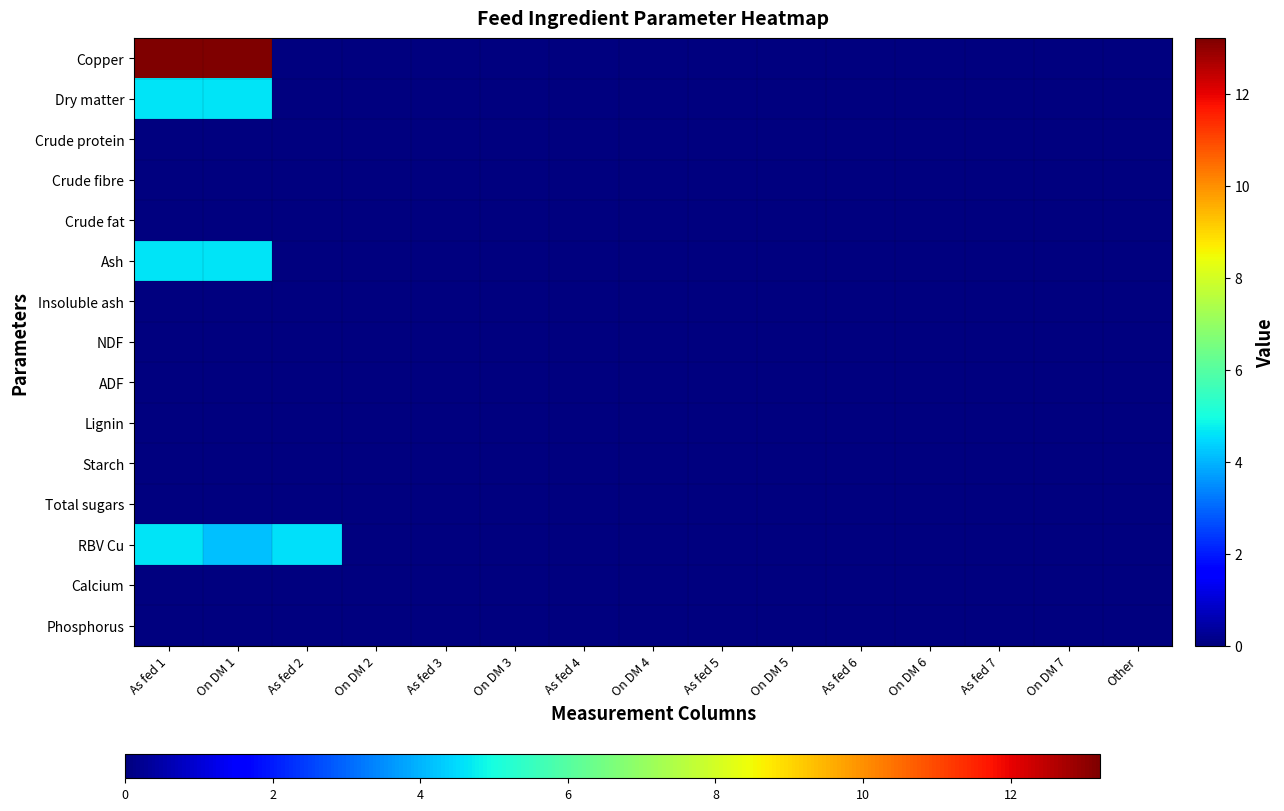

Reading left to right, what are all the values shown in this chart?

Copper: As fed 1=13.2	On DM 1=13.2	As fed 2=0.0	On DM 2=0.0	As fed 3=0.0	On DM 3=0.0	As fed 4=0.0	On DM 4=0.0	As fed 5=0.0	On DM 5=0.0	As fed 6=0.0	On DM 6=0.0	As fed 7=0.0	On DM 7=0.0	Other=0.0
Dry matter: As fed 1=4.6	On DM 1=4.6	As fed 2=0.0	On DM 2=0.0	As fed 3=0.0	On DM 3=0.0	As fed 4=0.0	On DM 4=0.0	As fed 5=0.0	On DM 5=0.0	As fed 6=0.0	On DM 6=0.0	As fed 7=0.0	On DM 7=0.0	Other=0.0
Crude protein: As fed 1=0.0	On DM 1=0.0	As fed 2=0.0	On DM 2=0.0	As fed 3=0.0	On DM 3=0.0	As fed 4=0.0	On DM 4=0.0	As fed 5=0.0	On DM 5=0.0	As fed 6=0.0	On DM 6=0.0	As fed 7=0.0	On DM 7=0.0	Other=0.0
Crude fibre: As fed 1=0.0	On DM 1=0.0	As fed 2=0.0	On DM 2=0.0	As fed 3=0.0	On DM 3=0.0	As fed 4=0.0	On DM 4=0.0	As fed 5=0.0	On DM 5=0.0	As fed 6=0.0	On DM 6=0.0	As fed 7=0.0	On DM 7=0.0	Other=0.0
Crude fat: As fed 1=0.0	On DM 1=0.0	As fed 2=0.0	On DM 2=0.0	As fed 3=0.0	On DM 3=0.0	As fed 4=0.0	On DM 4=0.0	As fed 5=0.0	On DM 5=0.0	As fed 6=0.0	On DM 6=0.0	As fed 7=0.0	On DM 7=0.0	Other=0.0
Ash: As fed 1=4.6	On DM 1=4.6	As fed 2=0.0	On DM 2=0.0	As fed 3=0.0	On DM 3=0.0	As fed 4=0.0	On DM 4=0.0	As fed 5=0.0	On DM 5=0.0	As fed 6=0.0	On DM 6=0.0	As fed 7=0.0	On DM 7=0.0	Other=0.0
Insoluble ash: As fed 1=0.0	On DM 1=0.0	As fed 2=0.0	On DM 2=0.0	As fed 3=0.0	On DM 3=0.0	As fed 4=0.0	On DM 4=0.0	As fed 5=0.0	On DM 5=0.0	As fed 6=0.0	On DM 6=0.0	As fed 7=0.0	On DM 7=0.0	Other=0.0
NDF: As fed 1=0.0	On DM 1=0.0	As fed 2=0.0	On DM 2=0.0	As fed 3=0.0	On DM 3=0.0	As fed 4=0.0	On DM 4=0.0	As fed 5=0.0	On DM 5=0.0	As fed 6=0.0	On DM 6=0.0	As fed 7=0.0	On DM 7=0.0	Other=0.0
ADF: As fed 1=0.0	On DM 1=0.0	As fed 2=0.0	On DM 2=0.0	As fed 3=0.0	On DM 3=0.0	As fed 4=0.0	On DM 4=0.0	As fed 5=0.0	On DM 5=0.0	As fed 6=0.0	On DM 6=0.0	As fed 7=0.0	On DM 7=0.0	Other=0.0
Lignin: As fed 1=0.0	On DM 1=0.0	As fed 2=0.0	On DM 2=0.0	As fed 3=0.0	On DM 3=0.0	As fed 4=0.0	On DM 4=0.0	As fed 5=0.0	On DM 5=0.0	As fed 6=0.0	On DM 6=0.0	As fed 7=0.0	On DM 7=0.0	Other=0.0
Starch: As fed 1=0.0	On DM 1=0.0	As fed 2=0.0	On DM 2=0.0	As fed 3=0.0	On DM 3=0.0	As fed 4=0.0	On DM 4=0.0	As fed 5=0.0	On DM 5=0.0	As fed 6=0.0	On DM 6=0.0	As fed 7=0.0	On DM 7=0.0	Other=0.0
Total sugars: As fed 1=0.0	On DM 1=0.0	As fed 2=0.0	On DM 2=0.0	As fed 3=0.0	On DM 3=0.0	As fed 4=0.0	On DM 4=0.0	As fed 5=0.0	On DM 5=0.0	As fed 6=0.0	On DM 6=0.0	As fed 7=0.0	On DM 7=0.0	Other=0.0
RBV Cu: As fed 1=4.6	On DM 1=4.2	As fed 2=4.5	On DM 2=0.0	As fed 3=0.0	On DM 3=0.0	As fed 4=0.0	On DM 4=0.0	As fed 5=0.0	On DM 5=0.0	As fed 6=0.0	On DM 6=0.0	As fed 7=0.0	On DM 7=0.0	Other=0.0
Calcium: As fed 1=0.0	On DM 1=0.0	As fed 2=0.0	On DM 2=0.0	As fed 3=0.0	On DM 3=0.0	As fed 4=0.0	On DM 4=0.0	As fed 5=0.0	On DM 5=0.0	As fed 6=0.0	On DM 6=0.0	As fed 7=0.0	On DM 7=0.0	Other=0.0
Phosphorus: As fed 1=0.0	On DM 1=0.0	As fed 2=0.0	On DM 2=0.0	As fed 3=0.0	On DM 3=0.0	As fed 4=0.0	On DM 4=0.0	As fed 5=0.0	On DM 5=0.0	As fed 6=0.0	On DM 6=0.0	As fed 7=0.0	On DM 7=0.0	Other=0.0